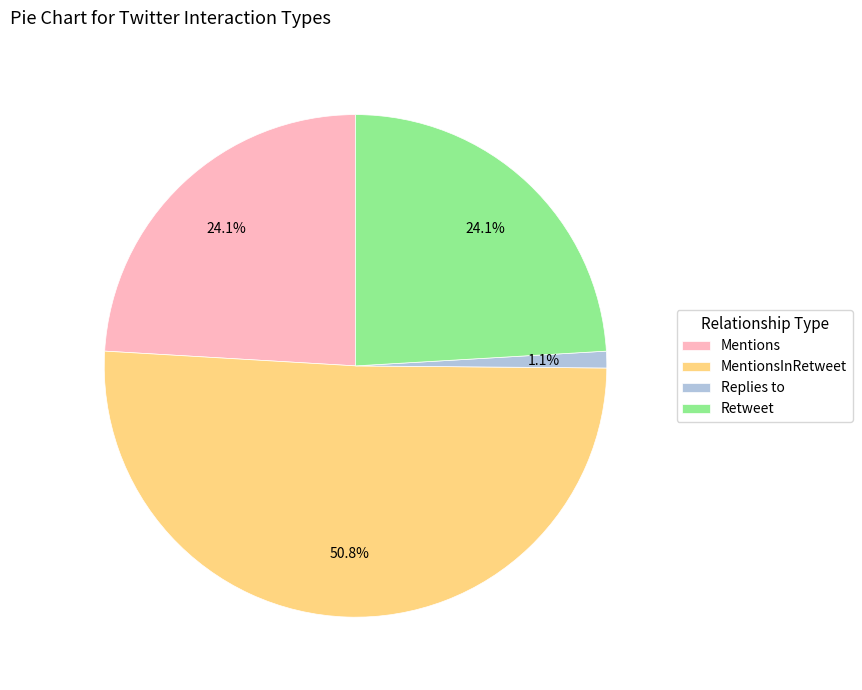

Does MentionsInRetweet represent more than half of the total?

Yes